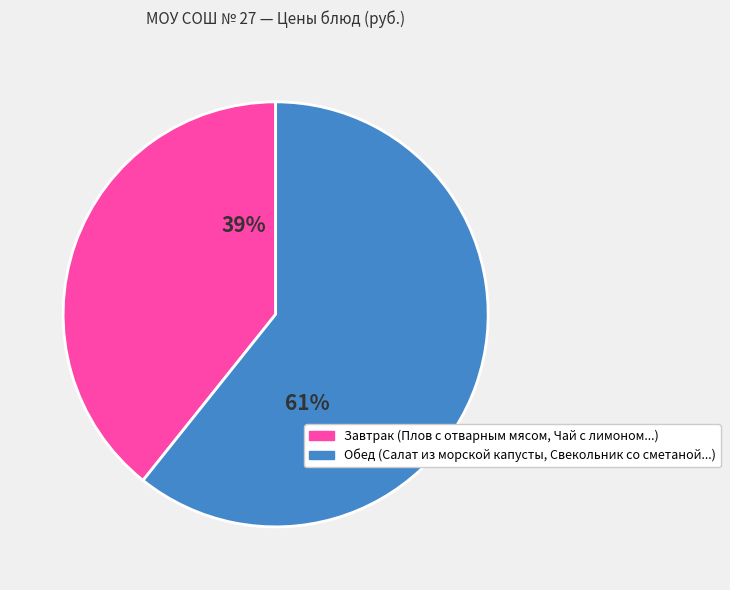

Is there a majority slice in this chart?

Yes